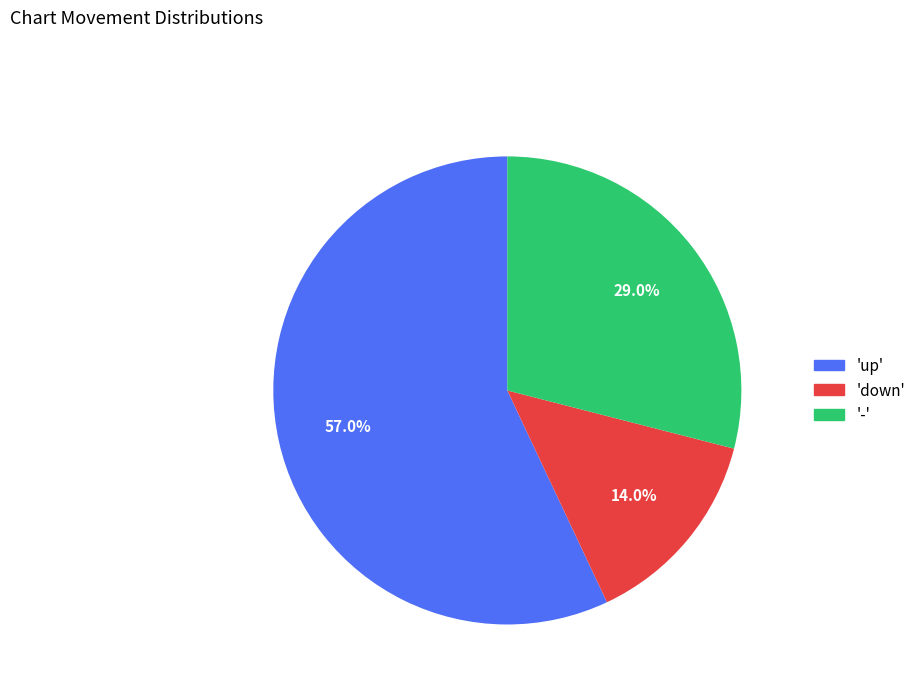

Rank the categories by value from lowest to highest.

down, -, up